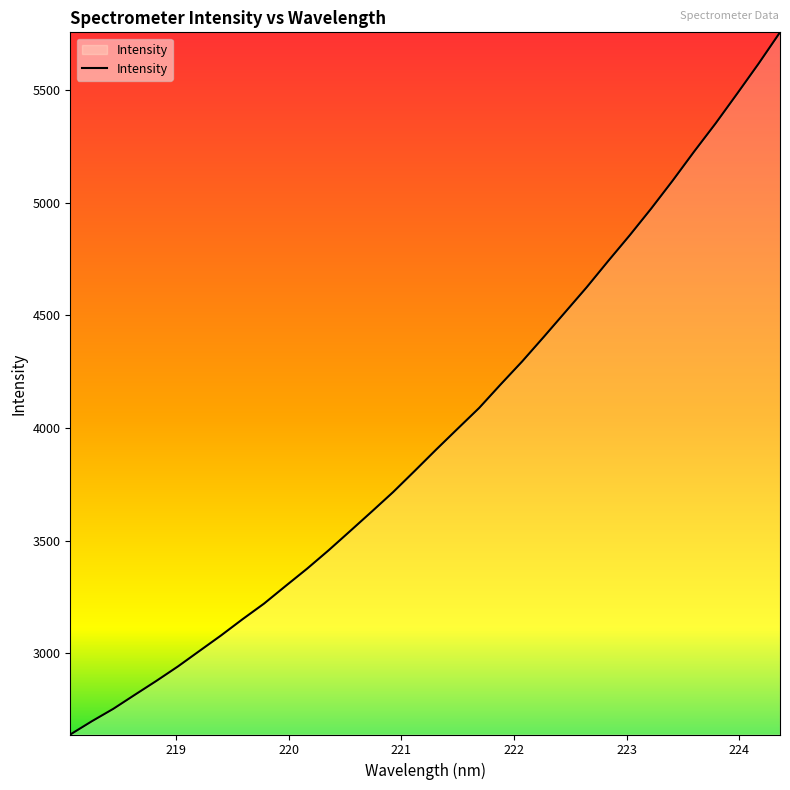

What is the minimum value shown in the chart?

2639.9